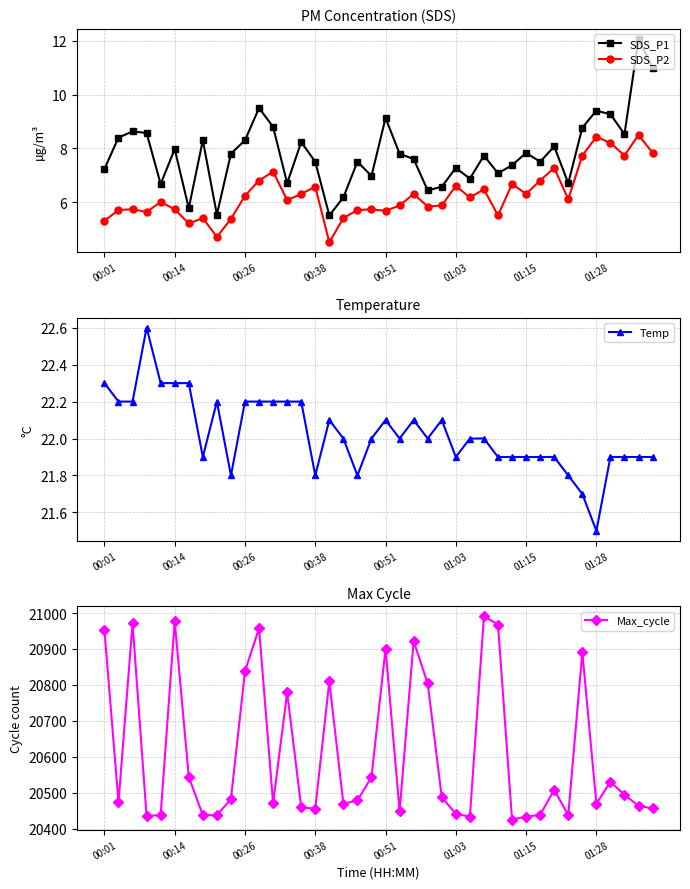

List the series in order of their peak value, lowest first.

SDS_P2, SDS_P1, Temp, Max_cycle